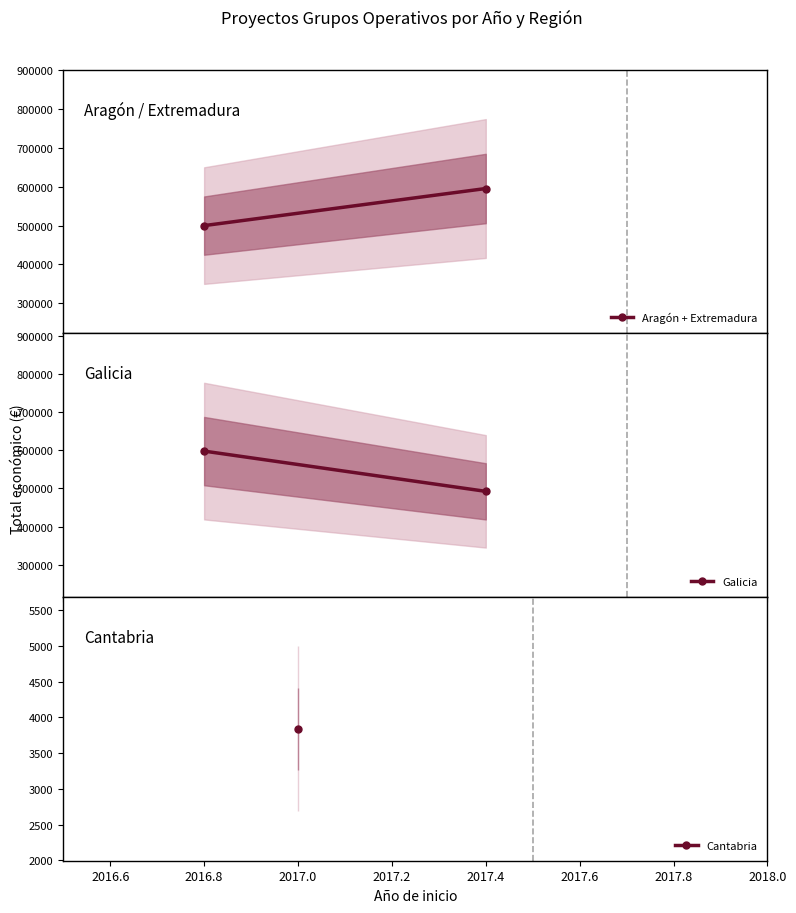

Which has a higher value, 2016.6 or 2016.4?

2016.6